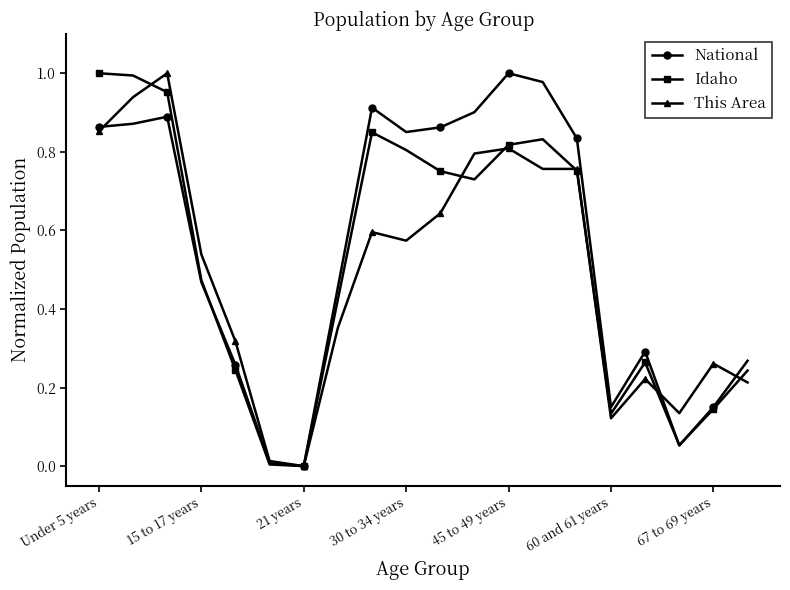

True or false: Idaho has more than 1 points higher than both neighbors.

True